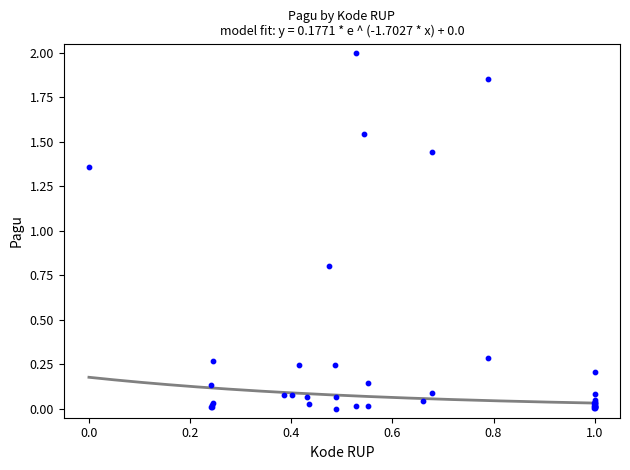

What Y value in the scatter plot is closest to 1?

0.8